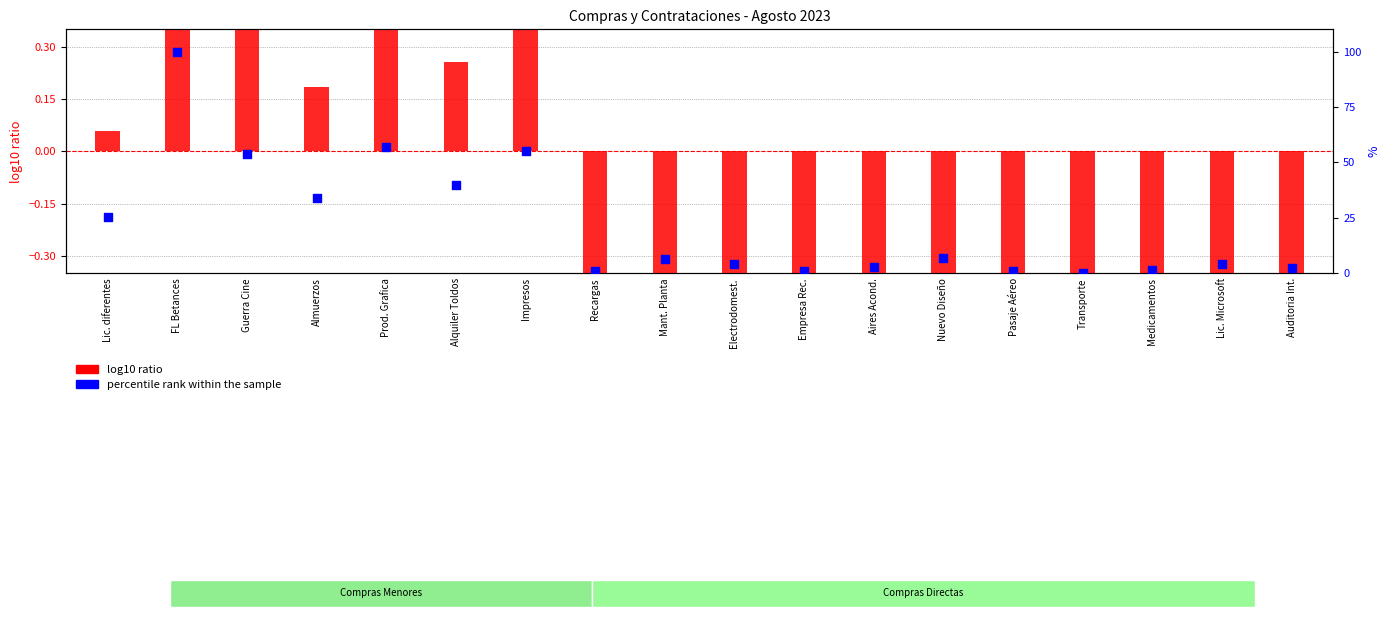

At how many categories does at least one series exceed 13?

7